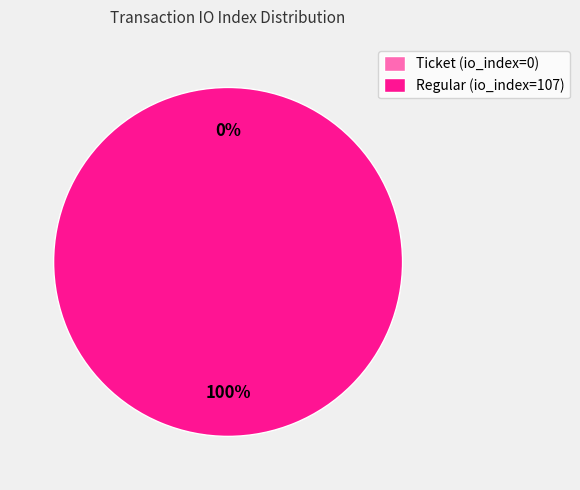

Which has a higher value, Ticket (io_index=0) or Regular (io_index=107)?

Regular (io_index=107)